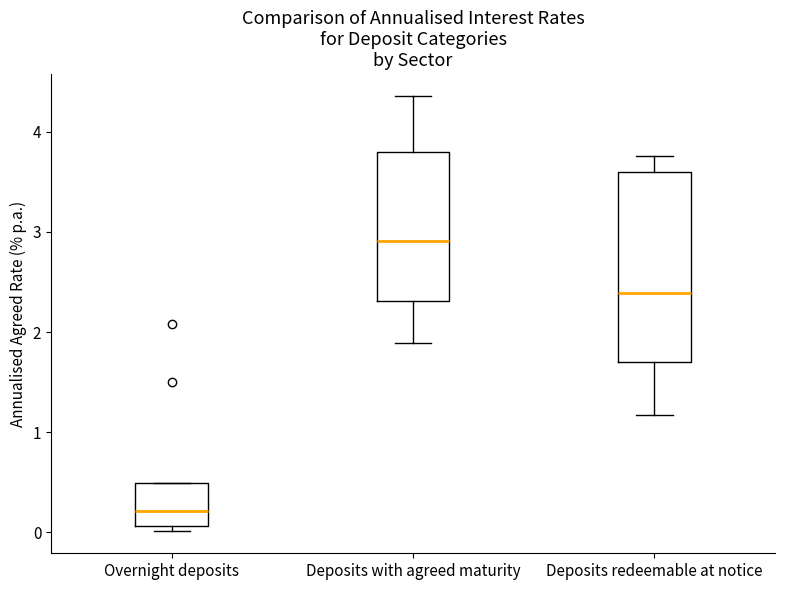

Reading left to right, read every box against the y-axis: the position of its median line, the range the box covers, and the ends of its whiskers. The values are not printed on the chart, so give them approximately, as read against the axis.

Overnight deposits: median 0.2, box 0.1 to 0.5, whiskers 0.0 to 0.5
Deposits with agreed maturity: median 2.9, box 2.3 to 3.8, whiskers 1.9 to 4.4
Deposits redeemable at notice: median 2.4, box 1.7 to 3.6, whiskers 1.2 to 3.8